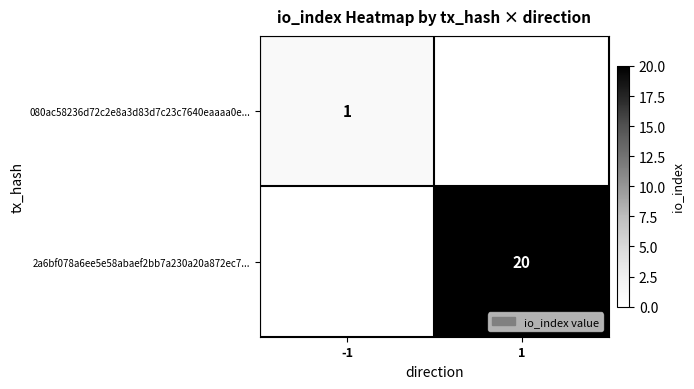

The value of 2a6bf078a6ee5e58abaef2bb7a230a20a872ec7... at 1 is 20. True or false?

True